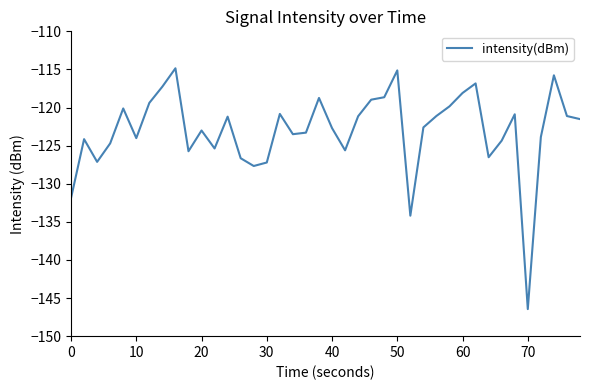

What is the difference between the second highest and second lowest values?

19.1